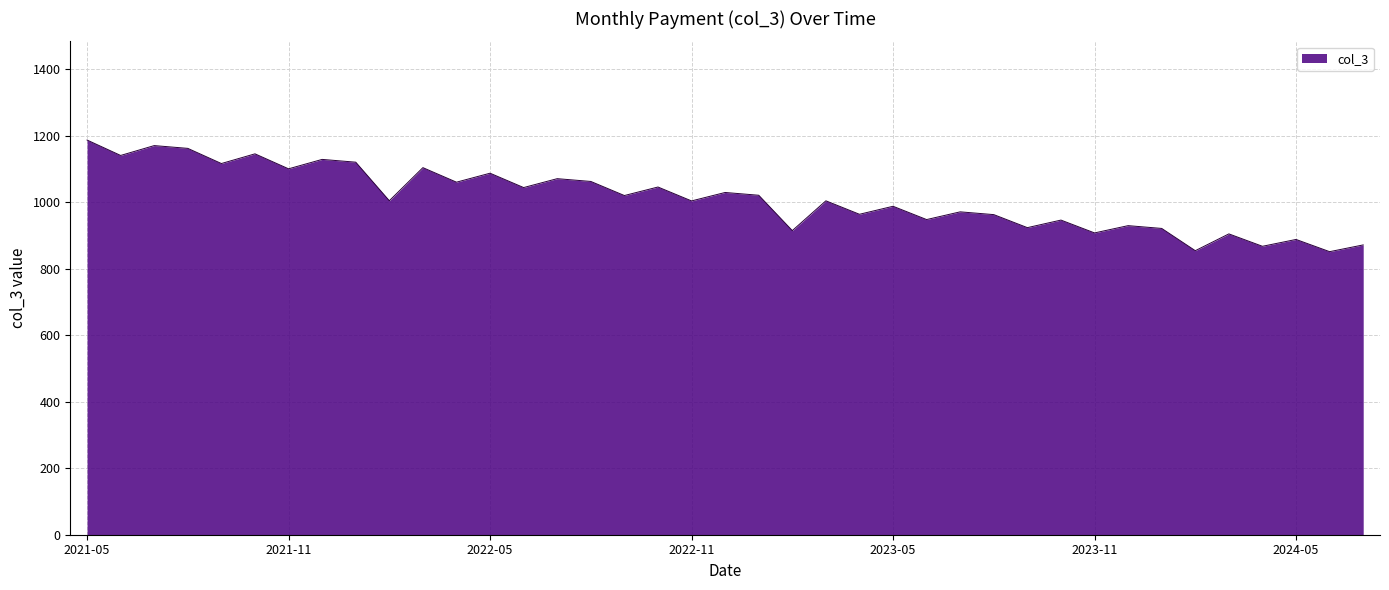

What is the difference between the maximum and minimum values?

335.9